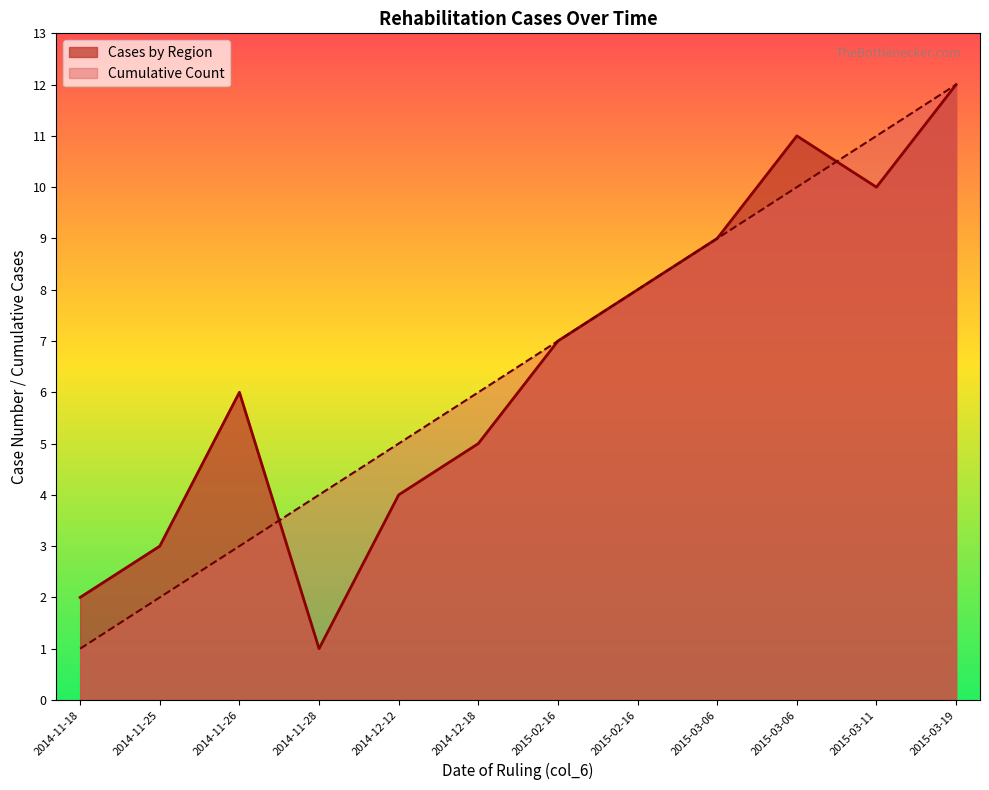

Does the chart display data point markers on the line(s)?

No